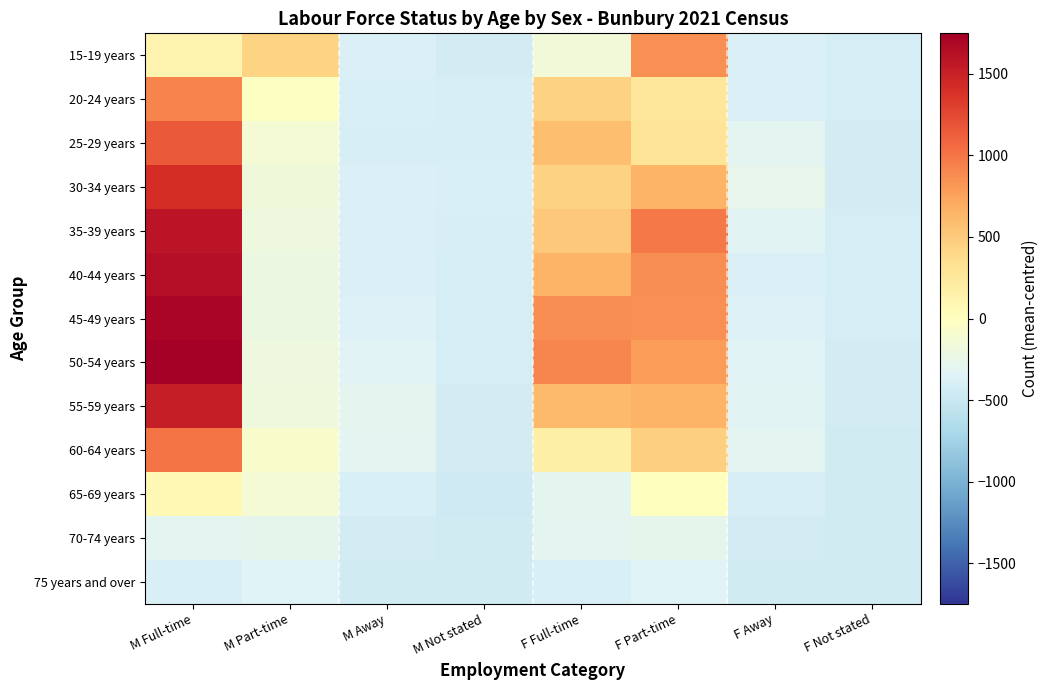

Reading left to right, what are all the values shown in this chart?

15-19 years: M Full-time=120.8	M Part-time=430.8	M Away=-370.2	M Not stated=-426.2	F Full-time=-153.2	F Part-time=853.8	F Away=-381.2	F Not stated=-416.2
20-24 years: M Full-time=917.8	M Part-time=-21.2	M Away=-388.2	M Not stated=-407.2	F Full-time=440.8	F Part-time=261.8	F Away=-376.2	F Not stated=-416.2
25-29 years: M Full-time=1148.8	M Part-time=-133.2	M Away=-399.2	M Not stated=-400.2	F Full-time=585.8	F Part-time=296.8	F Away=-313.2	F Not stated=-427.2
30-34 years: M Full-time=1407.8	M Part-time=-166.2	M Away=-382.2	M Not stated=-393.2	F Full-time=447.8	F Part-time=647.8	F Away=-272.2	F Not stated=-425.2
35-39 years: M Full-time=1593.8	M Part-time=-200.2	M Away=-375.2	M Not stated=-404.2	F Full-time=510.8	F Part-time=977.8	F Away=-318.2	F Not stated=-416.2
40-44 years: M Full-time=1635.8	M Part-time=-207.2	M Away=-373.2	M Not stated=-410.2	F Full-time=651.8	F Part-time=860.8	F Away=-382.2	F Not stated=-423.2
45-49 years: M Full-time=1702.8	M Part-time=-213.2	M Away=-367.2	M Not stated=-411.2	F Full-time=870.8	F Part-time=853.8	F Away=-364.2	F Not stated=-414.2
50-54 years: M Full-time=1748.8	M Part-time=-197.2	M Away=-338.2	M Not stated=-419.2	F Full-time=905.8	F Part-time=783.8	F Away=-336.2	F Not stated=-425.2
55-59 years: M Full-time=1517.8	M Part-time=-178.2	M Away=-293.2	M Not stated=-428.2	F Full-time=604.8	F Part-time=643.8	F Away=-321.2	F Not stated=-432.2
60-64 years: M Full-time=1005.8	M Part-time=-72.2	M Away=-304.2	M Not stated=-433.2	F Full-time=168.8	F Part-time=463.8	F Away=-305.2	F Not stated=-437.2
65-69 years: M Full-time=68.8	M Part-time=-123.2	M Away=-392.2	M Not stated=-451.2	F Full-time=-289.2	F Part-time=5.8	F Away=-403.2	F Not stated=-440.2
70-74 years: M Full-time=-313.2	M Part-time=-278.2	M Away=-429.2	M Not stated=-442.2	F Full-time=-313.2	F Part-time=-278.2	F Away=-429.2	F Not stated=-442.2
75 years and over: M Full-time=-391.2	M Part-time=-346.2	M Away=-440.2	M Not stated=-441.2	F Full-time=-391.2	F Part-time=-346.2	F Away=-440.2	F Not stated=-441.2